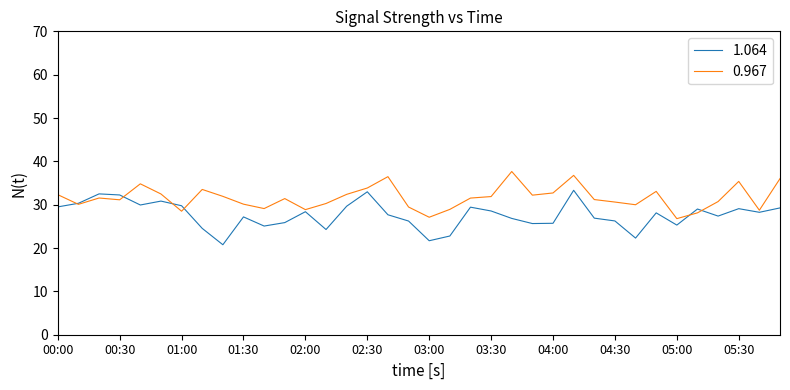

What is the minimum value for 1.064?

20.8